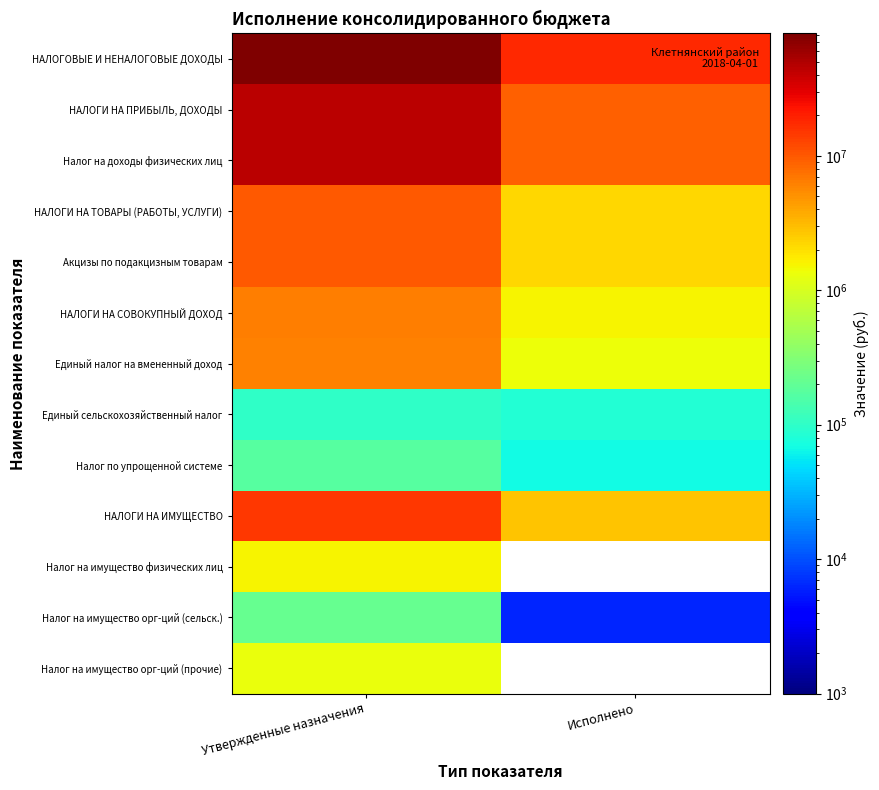

Is the value of Акцизы по подакцизным товарам at Исполнено greater than the value of Налог по упрощенной системе at Утвержденные назначения?

Yes